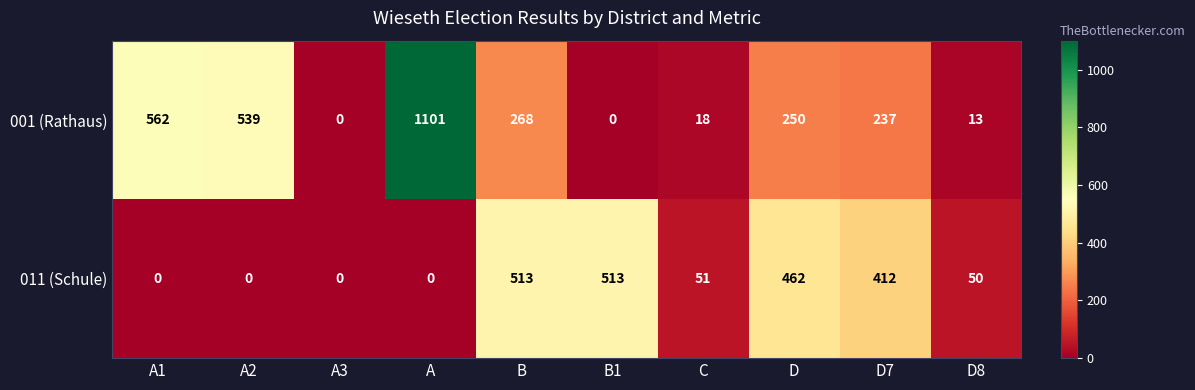

List the series in order of their peak value, lowest first.

011 (Schule), 001 (Rathaus)